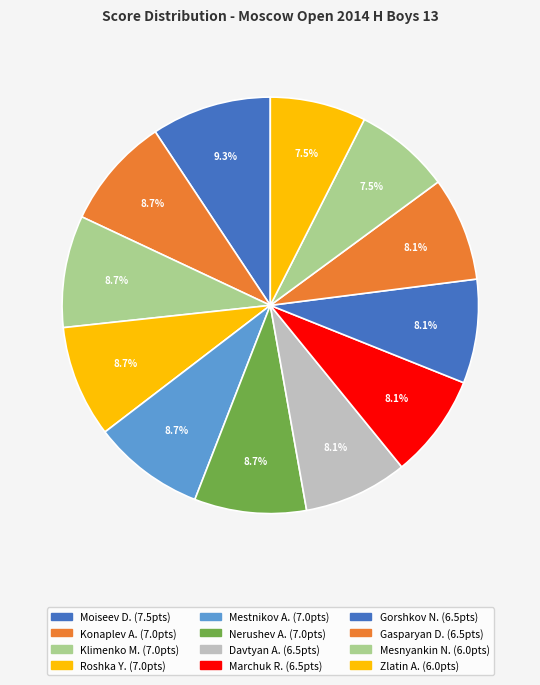

Which slice is the smallest?

Mesnyankin Nikita